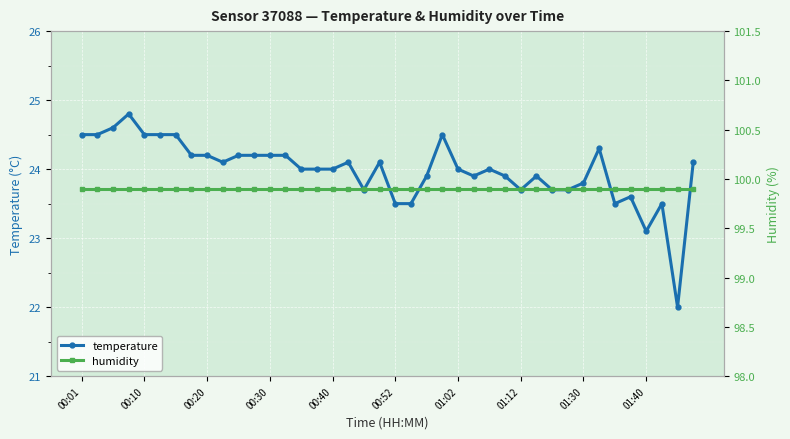

Which category has the lowest value in the temperature series?

38